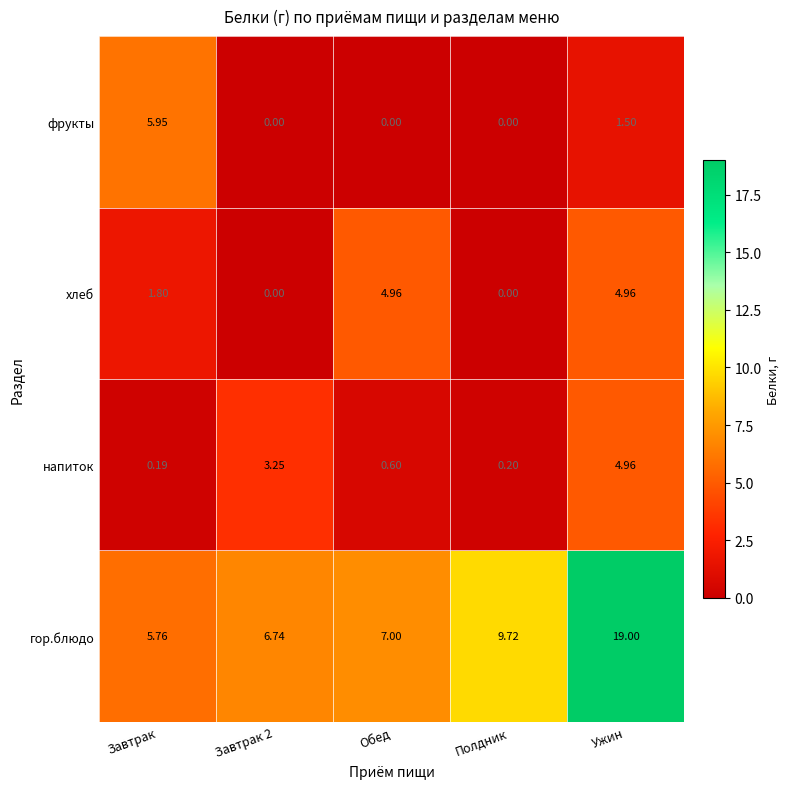

Rank the series at Завтрак from lowest to highest value.

напиток, хлеб, гор.блюдо, фрукты